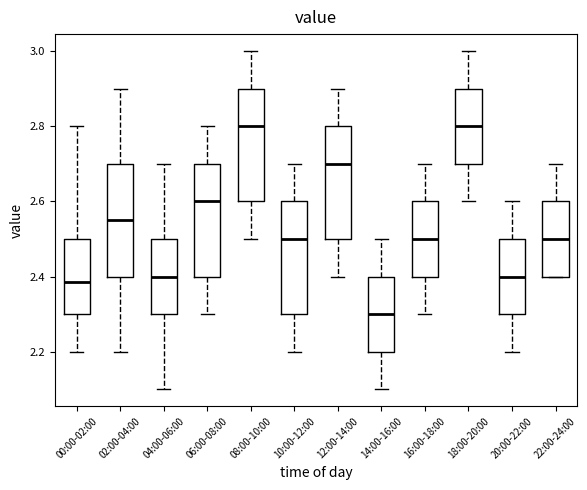

Where does the upper whisker of the box for 16:00-18:00 end on the y-axis? The values are not printed on the chart, so give them approximately, as read against the axis.

2.70